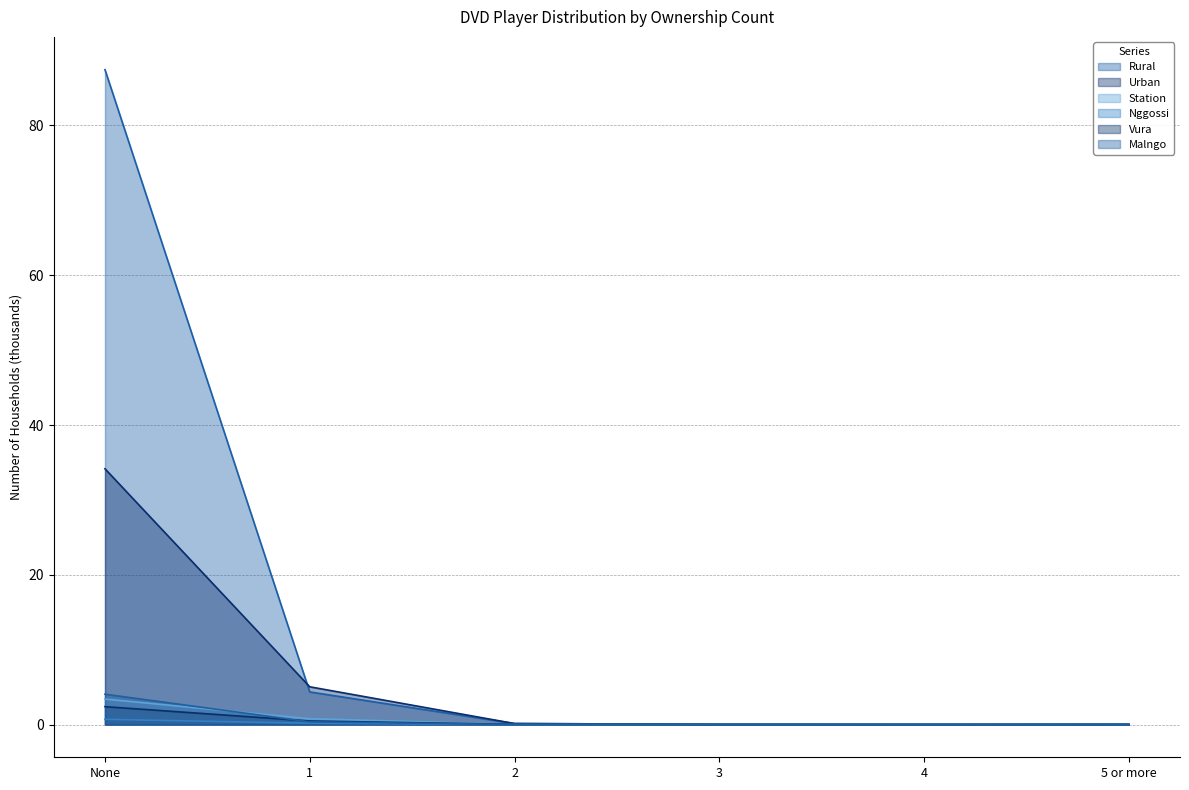

How many lines are shown in the chart?

6